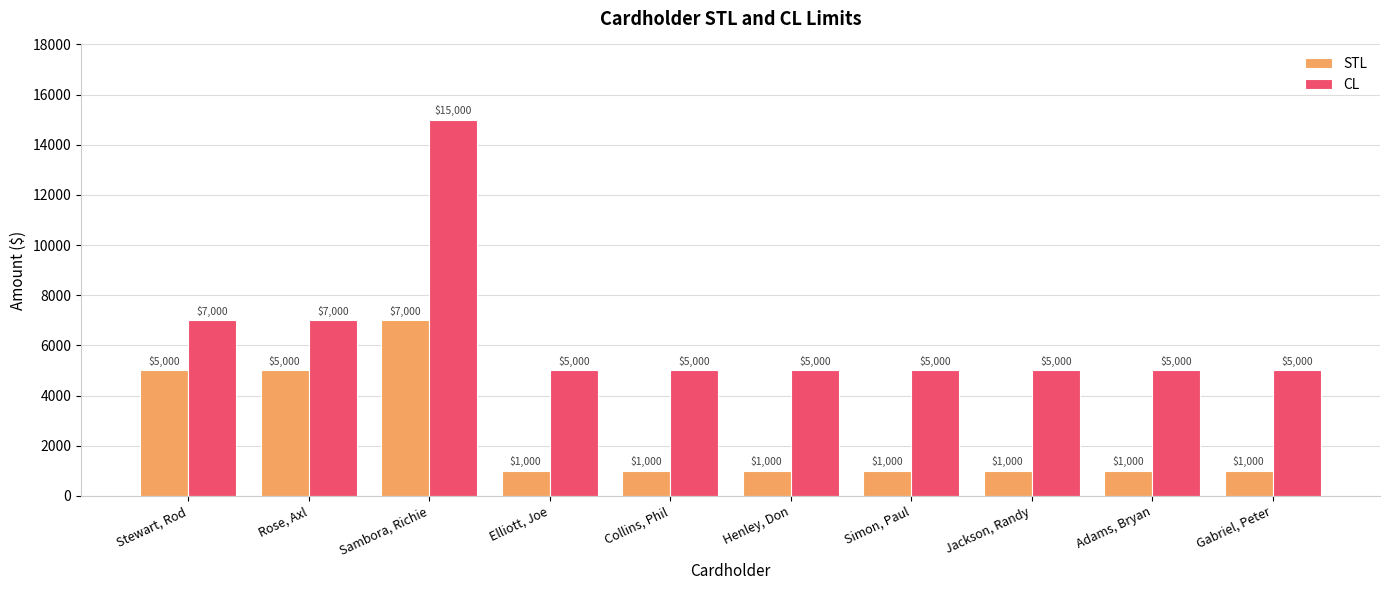

Reading right to left, what are all the values shown in this chart?

STL: 1000.0	1000.0	1000.0	1000.0	1000.0	1000.0	1000.0	7000.0	5000.0	5000.0
CL: 5000.0	5000.0	5000.0	5000.0	5000.0	5000.0	5000.0	15000.0	7000.0	7000.0